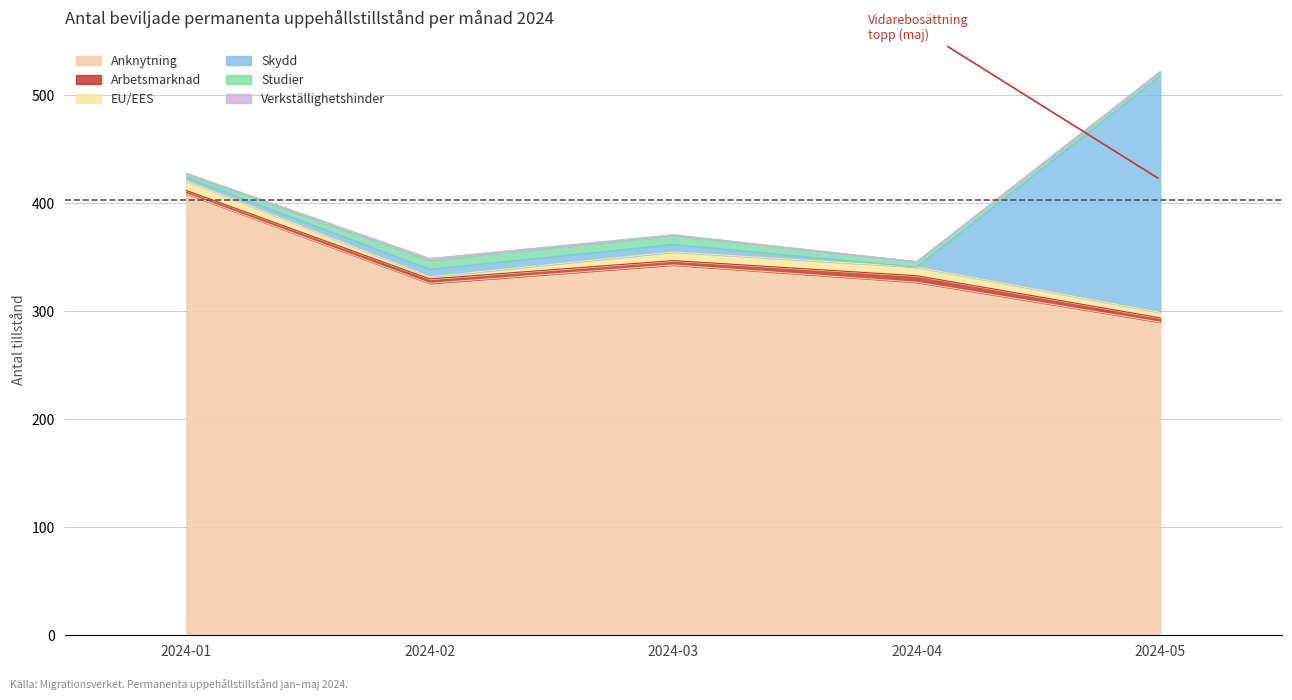

How many times do Arbetsmarknad and Studier cross each other?

1